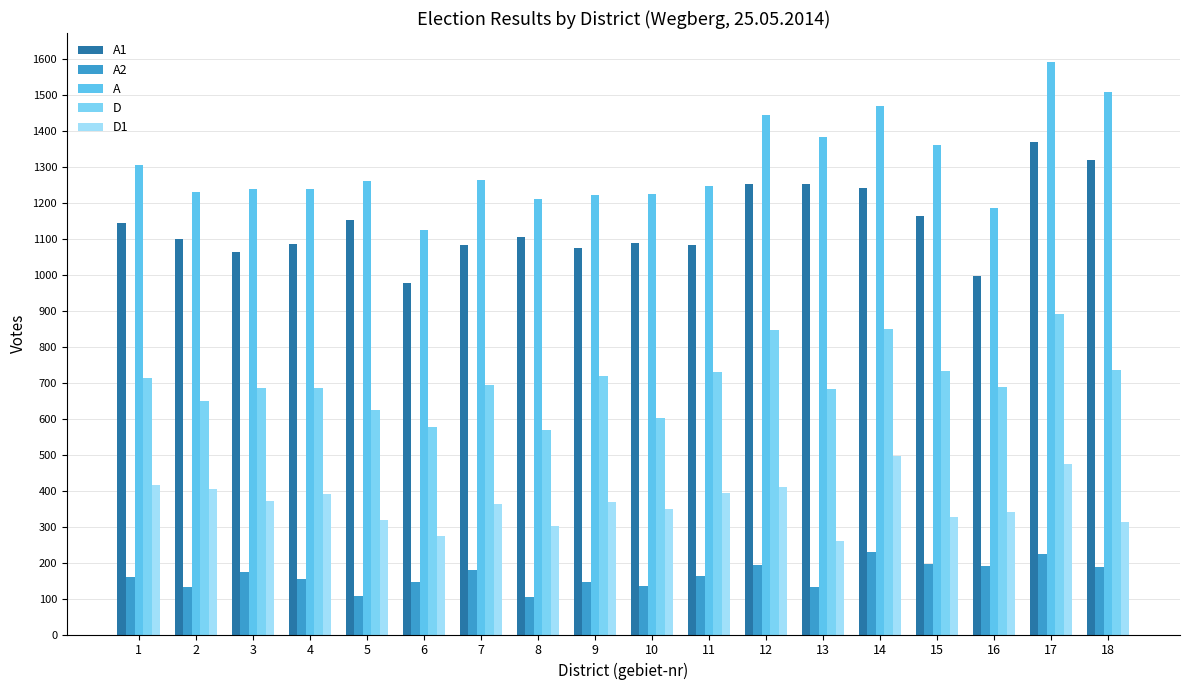

What is the sum of the D1 values at 9 and 4?

759